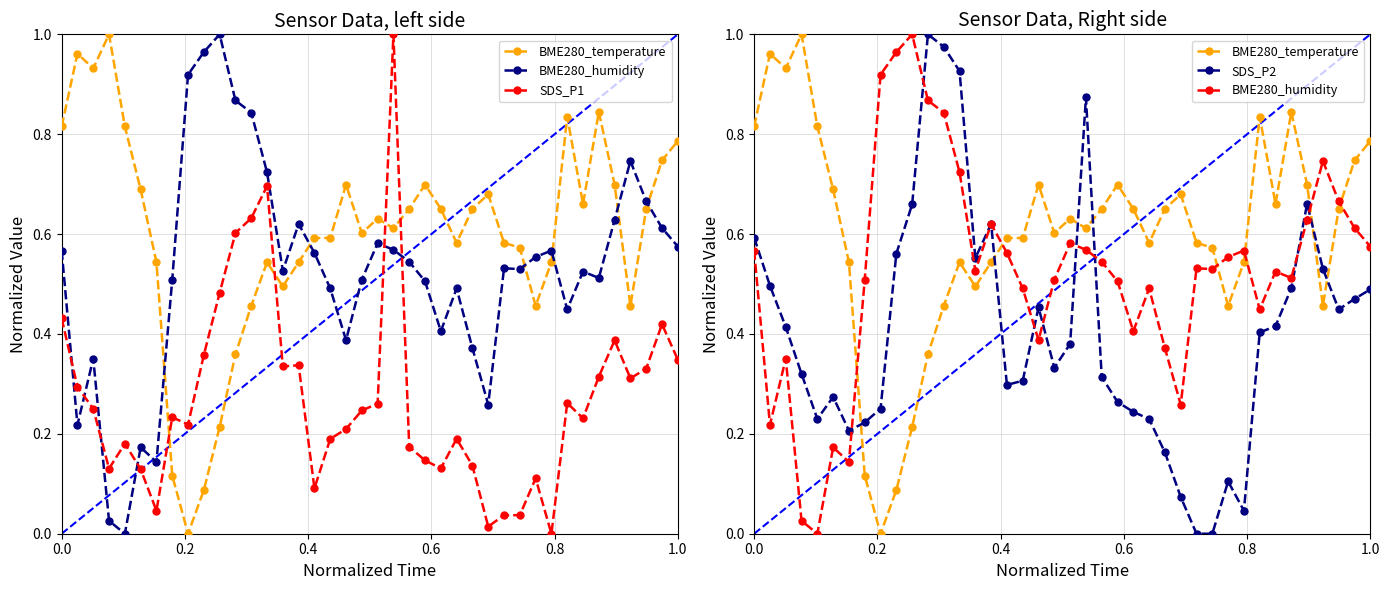

What is the sum of all SDS_P1 values?

10.9